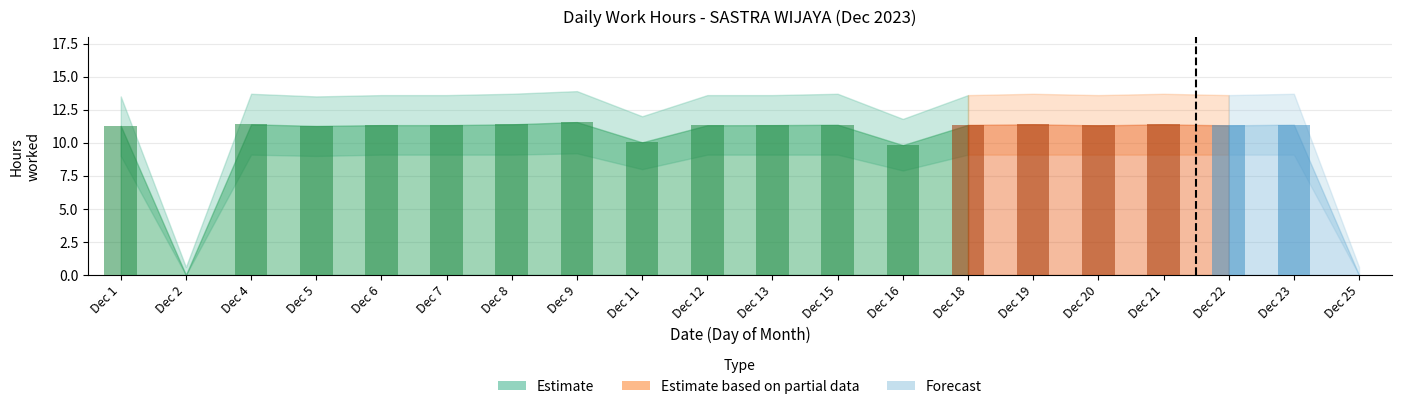

What is the maximum value shown in the chart?

11.6